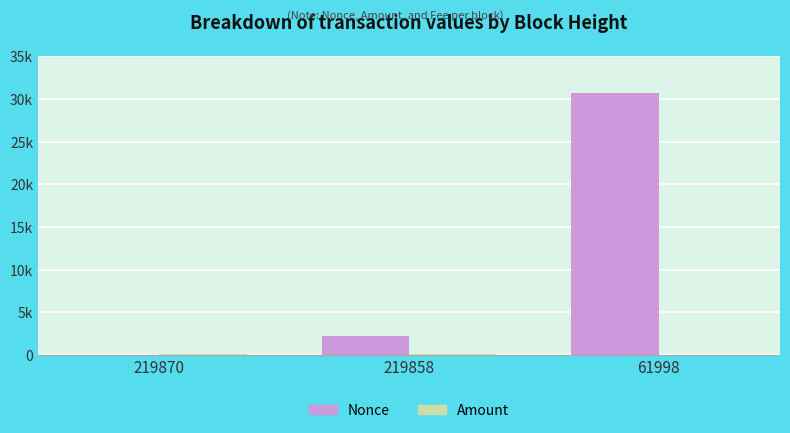

Does the chart contain stacked bars?

No